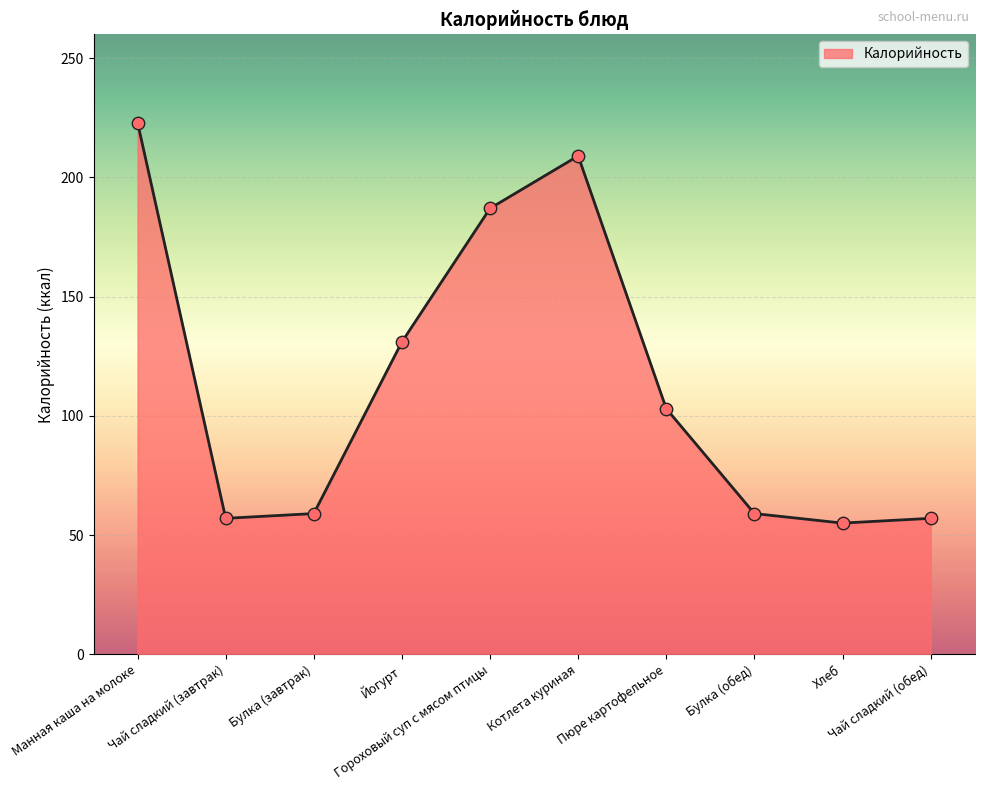

Which has a higher value, Гороховый суп с мясом птицы or Хлеб?

Гороховый суп с мясом птицы